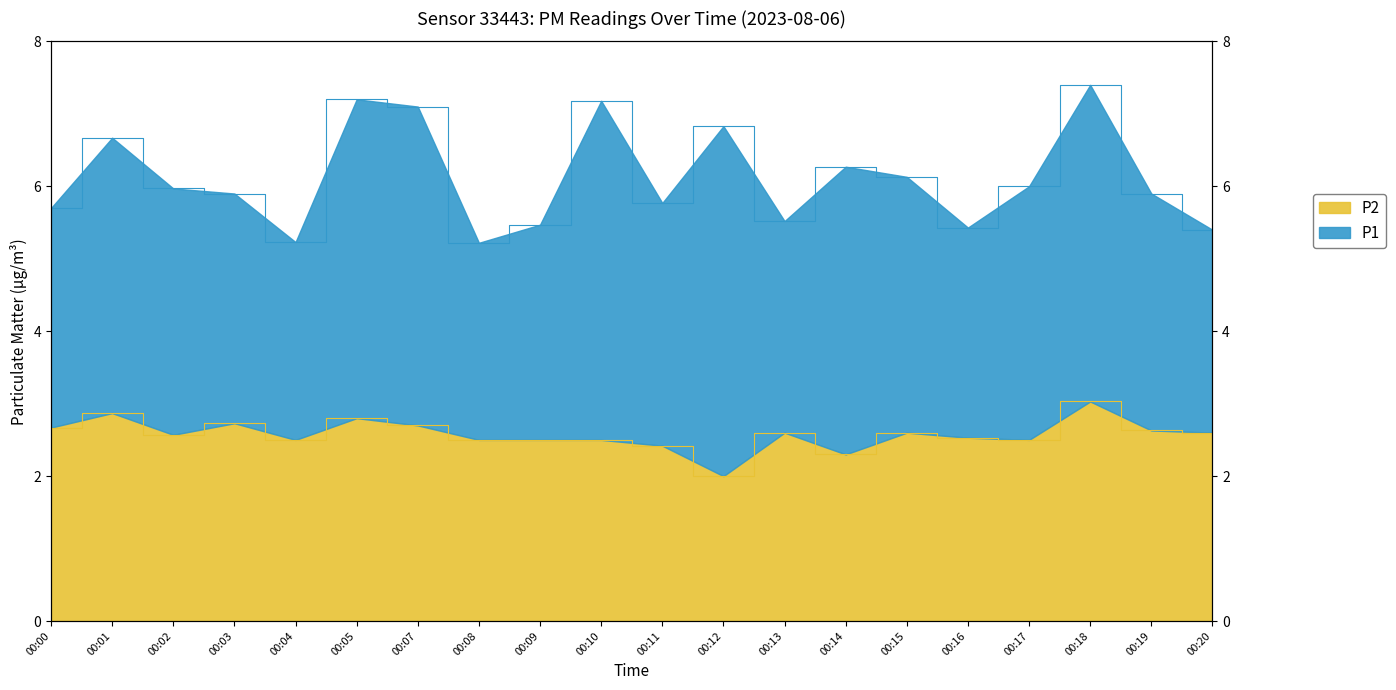

List the labels in order of value, smallest first.

00:12, 00:14, 00:11, 00:04, 00:08, 00:09, 00:10, 00:17, 00:16, 00:02, 00:13, 00:15, 00:20, 00:19, 00:00, 00:07, 00:03, 00:05, 00:01, 00:18